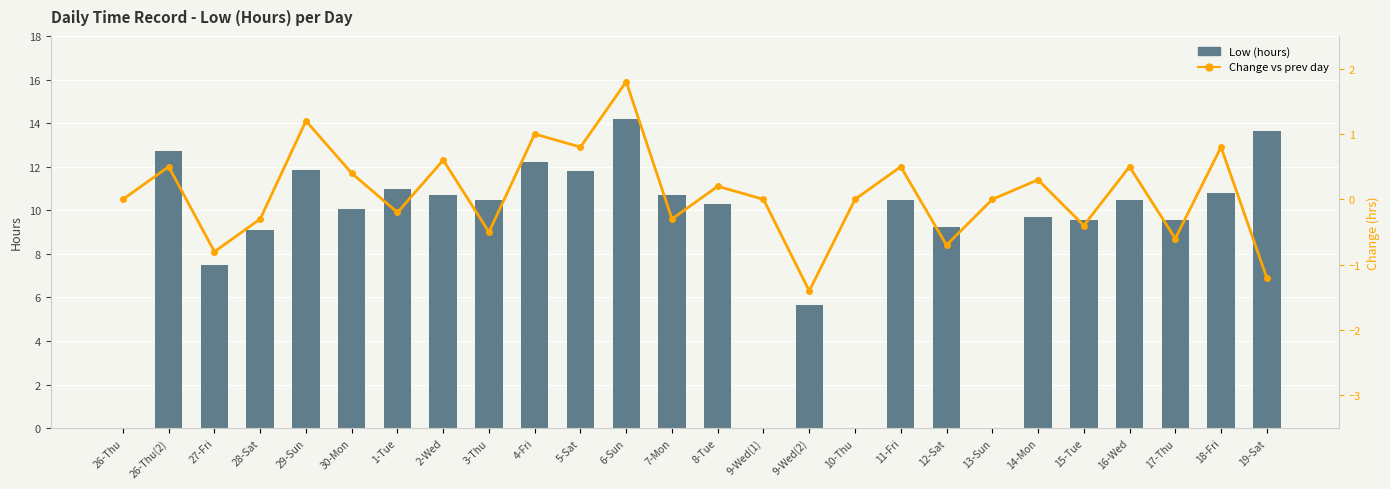

What is the total value across all series at 5-Sat?

12.6